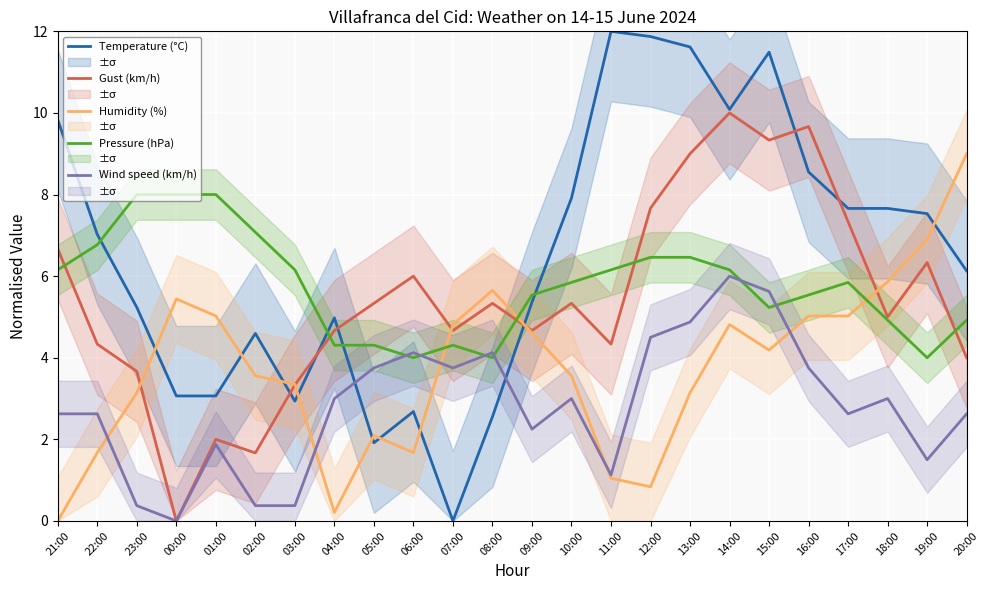

Which label corresponds to the smallest value in the chart?

07:00